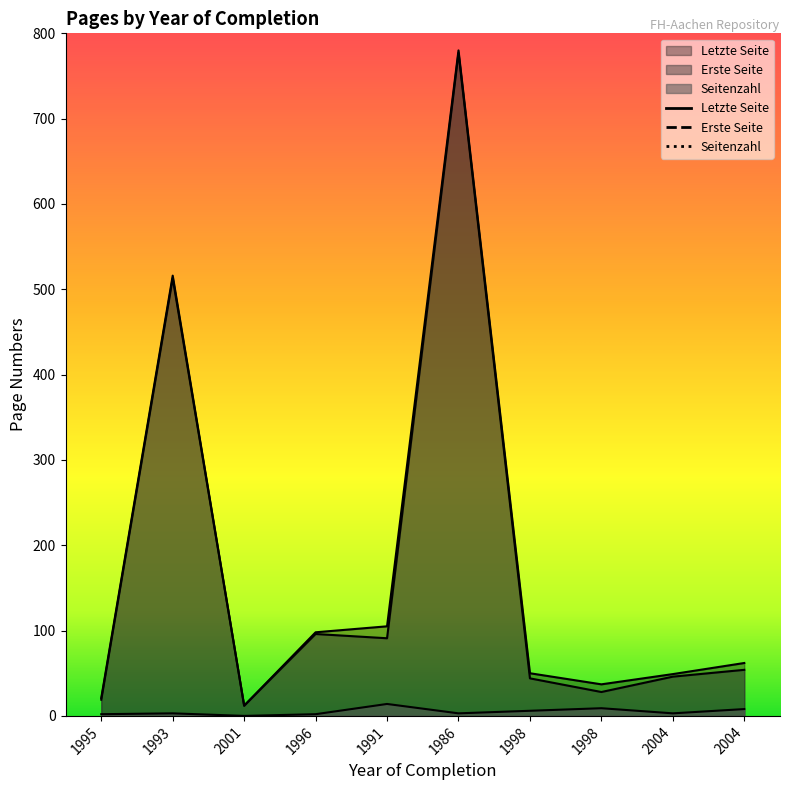

Is the value of Seitenzahl at 1991 greater than the value of Erste Seite at 2004?

No